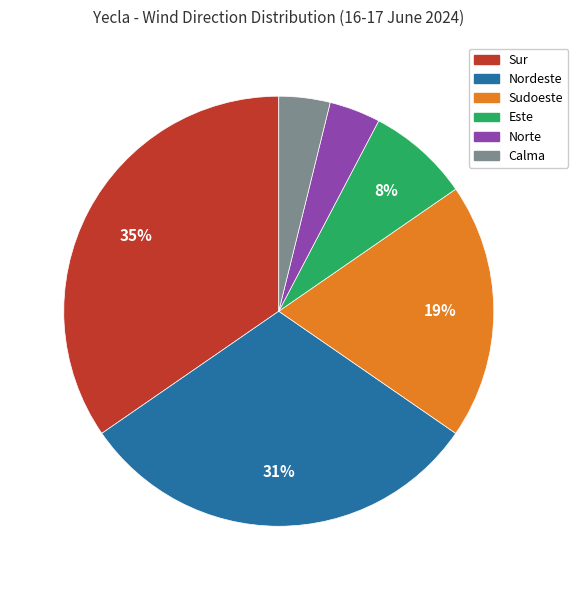

Combined, do Sudoeste and Calma account for over 50%?

No